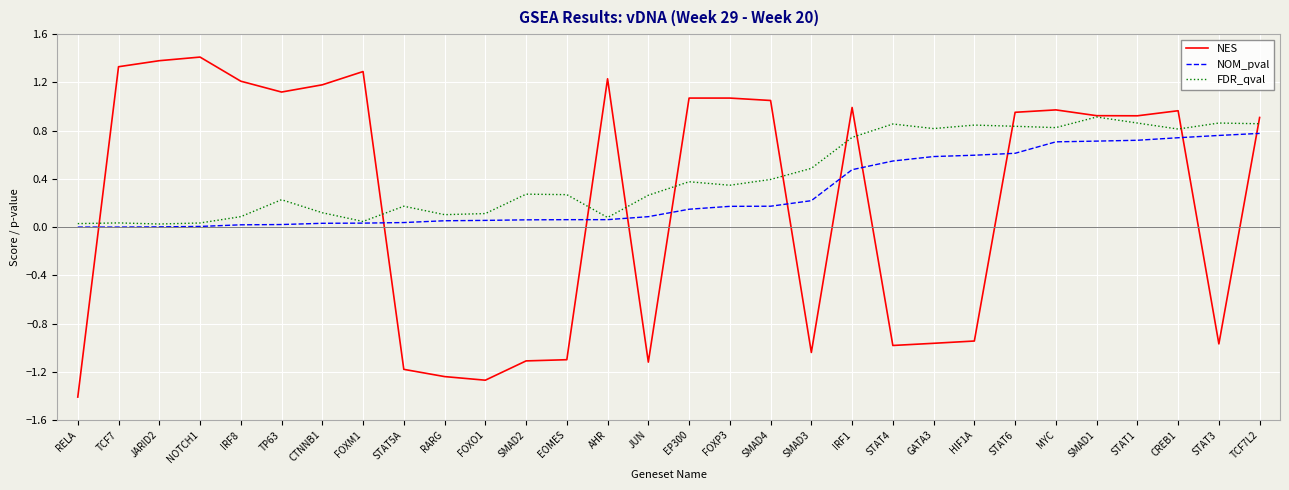

What is the sum of the NES values at EP300 and FOXO1?

-0.2